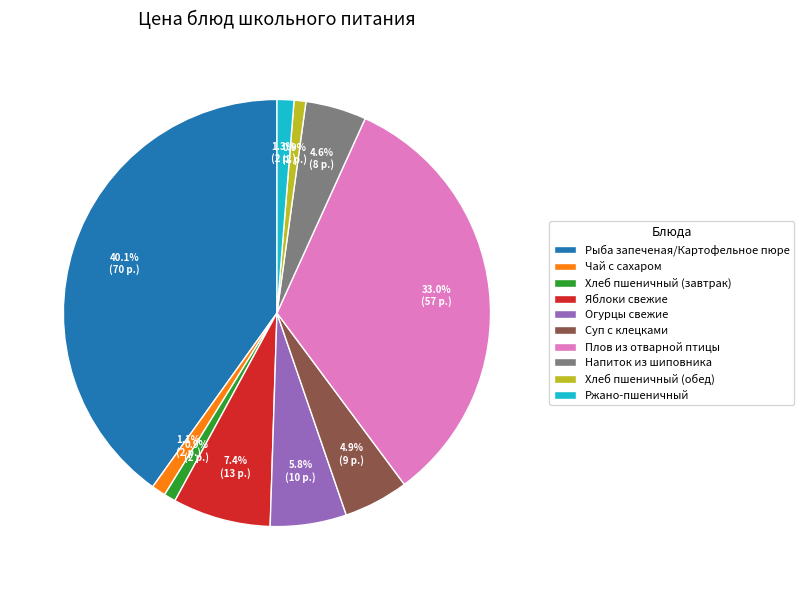

The Суп с клецками slice represents 5% of the pie. True or false?

True